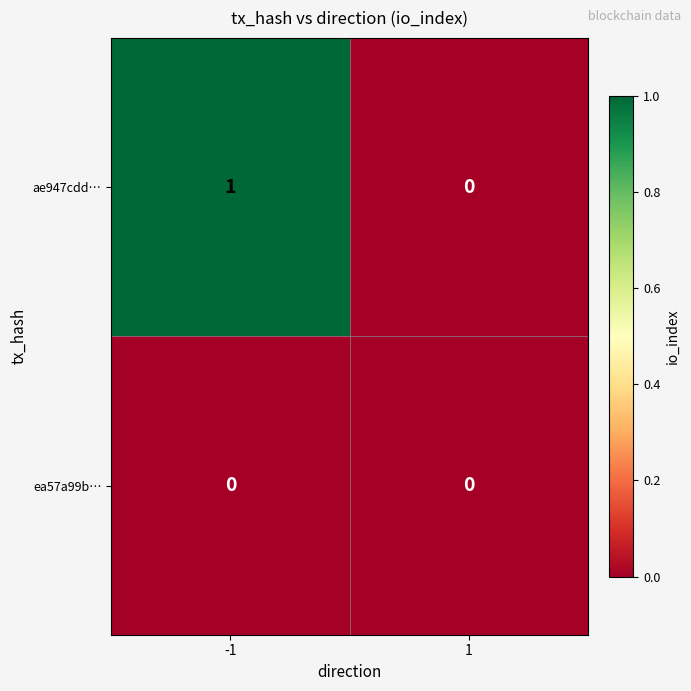

Reading left to right, extract all data points from this chart.

ae947cdd…: -1=1	1=0
ea57a99b…: -1=0	1=0